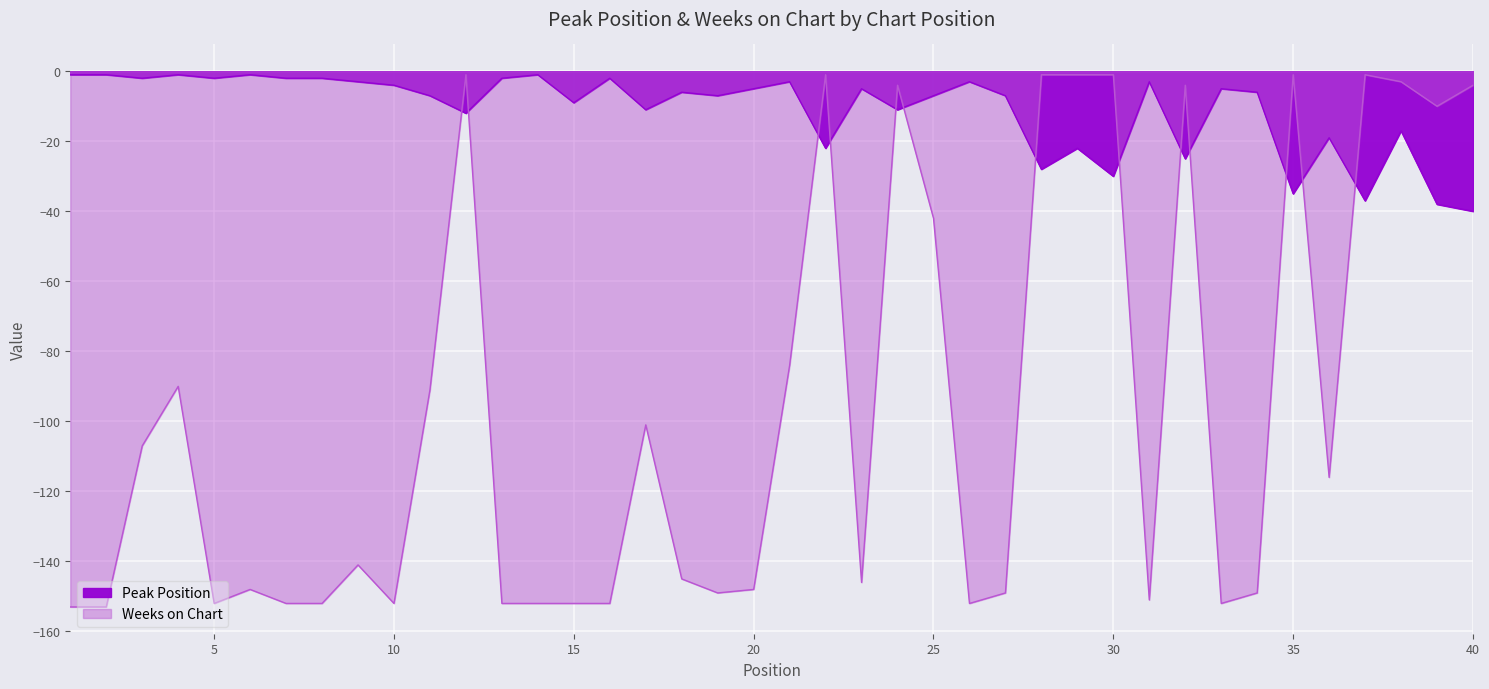

After their last crossing, which series has the higher values: Weeks on Chart or Peak Position?

Weeks on Chart